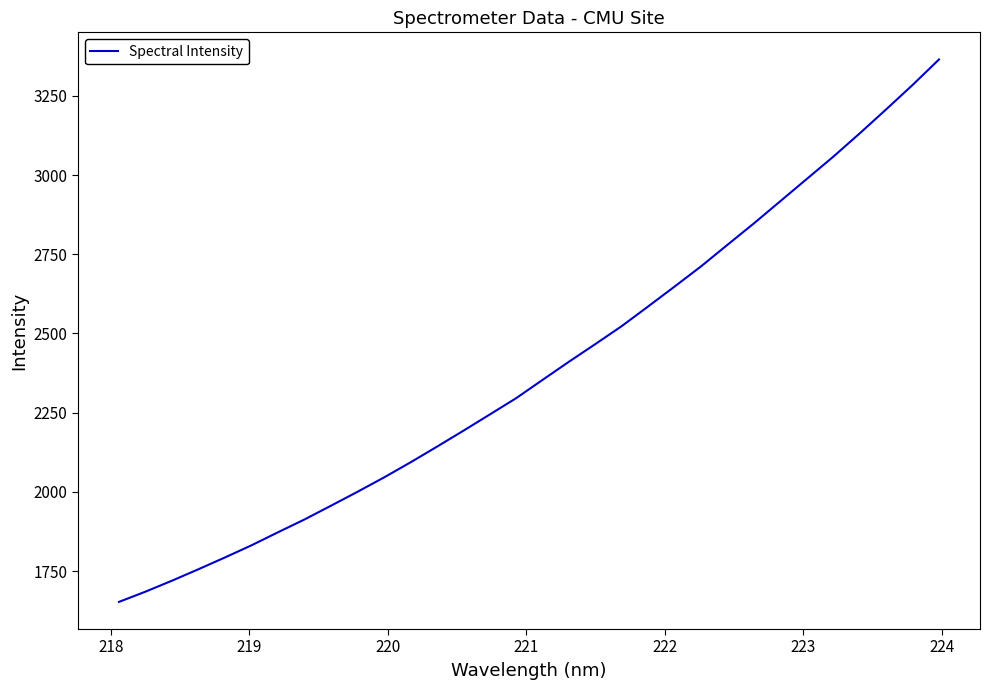

True or false: the data has more than 2 interior local peaks.

False